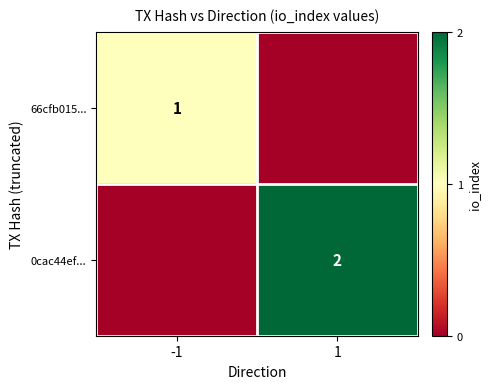

At which category is the sum across all series the highest?

1